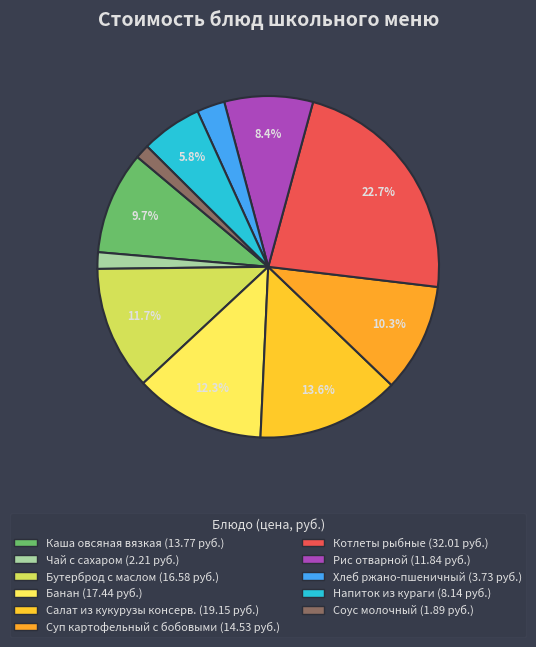

What is the total percentage of Каша овсяная вязкая and Напиток из кураги?

15.5%